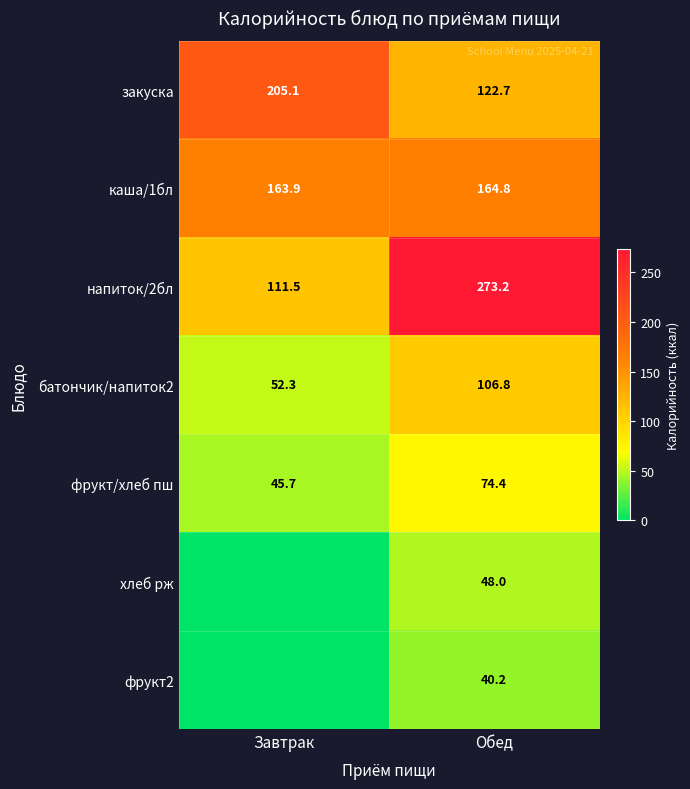

The value of батончик/напиток2 at Завтрак is 88.9. True or false?

False